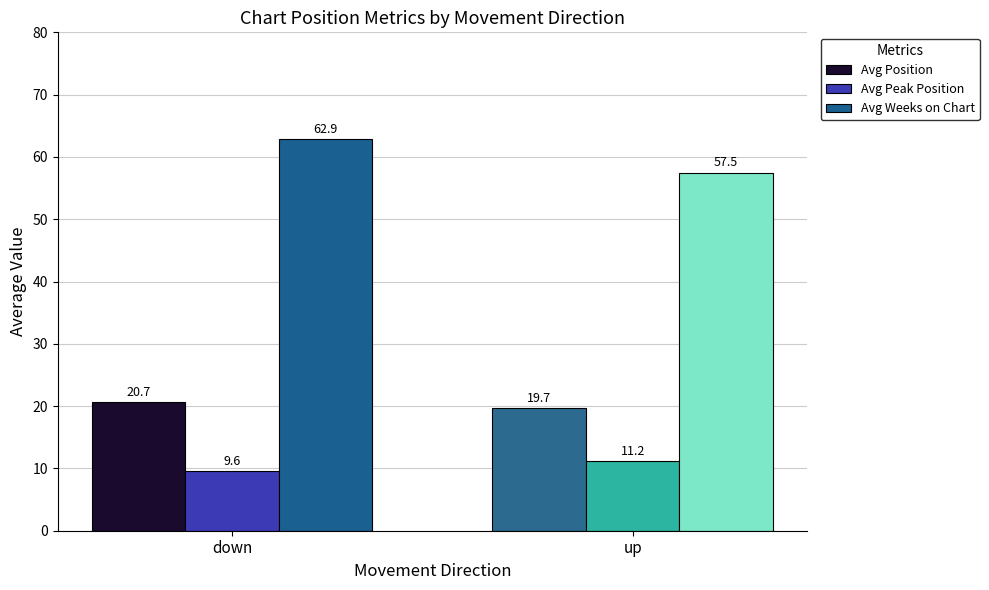

Are the bars horizontal?

No